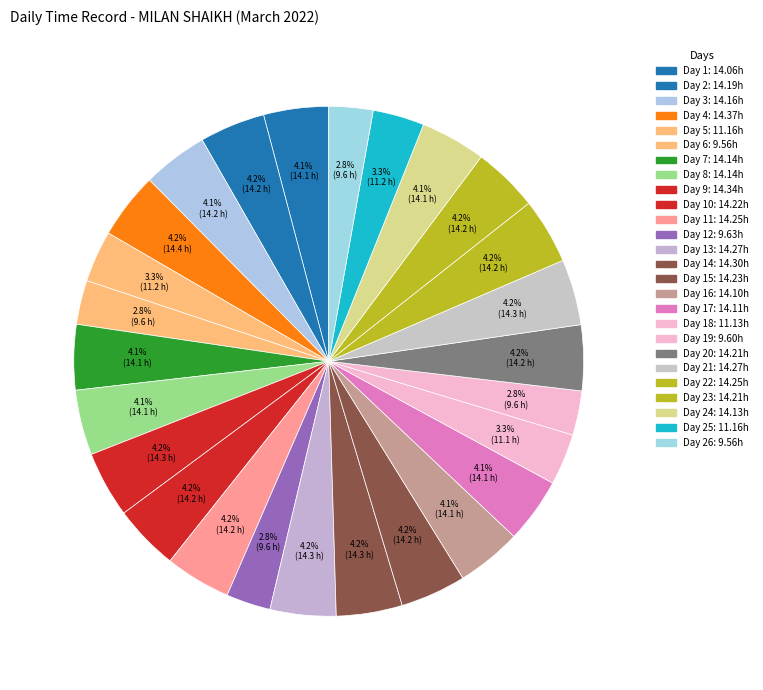

To the nearest percent, what is the average slice percentage?

4%